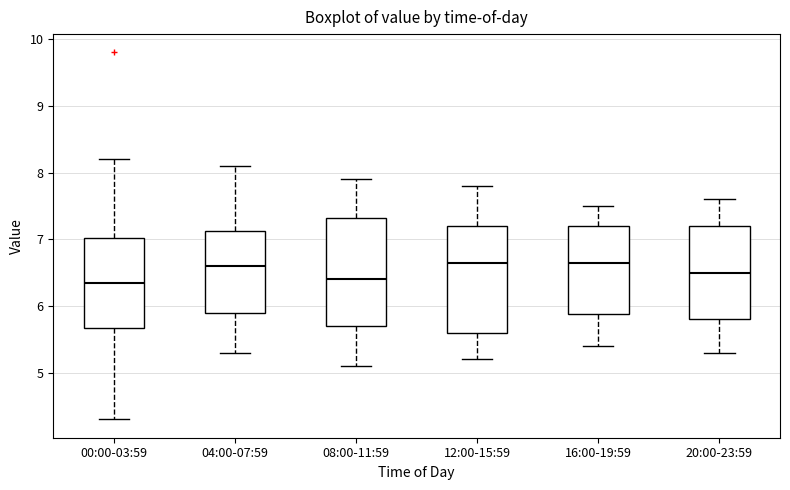

Where is the upper edge of the box for 04:00-07:59 on the y-axis? The values are not printed on the chart, so give them approximately, as read against the axis.

7.1